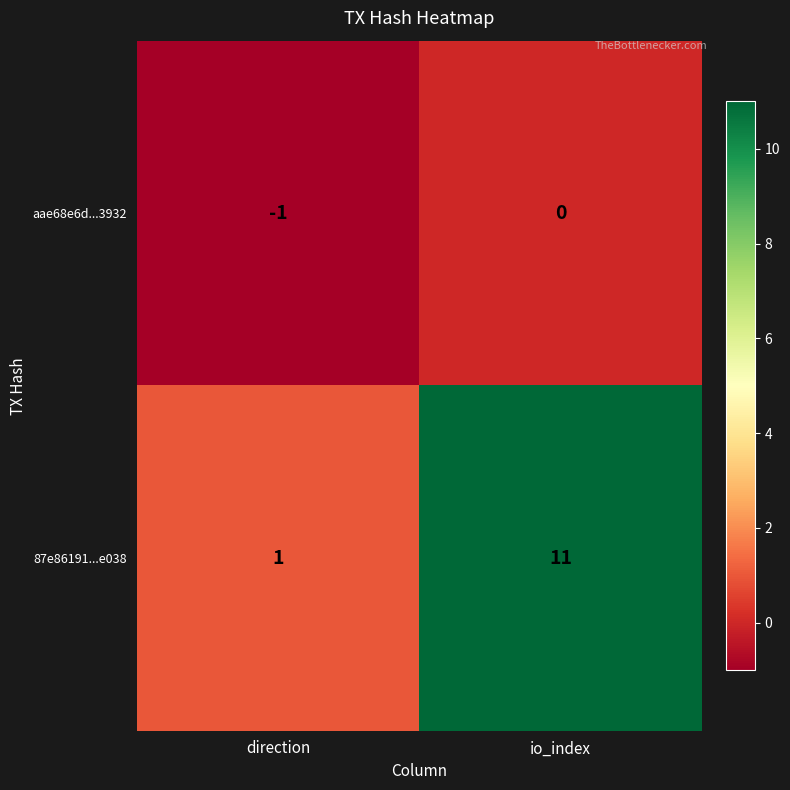

How many categories are shown in the chart?

2